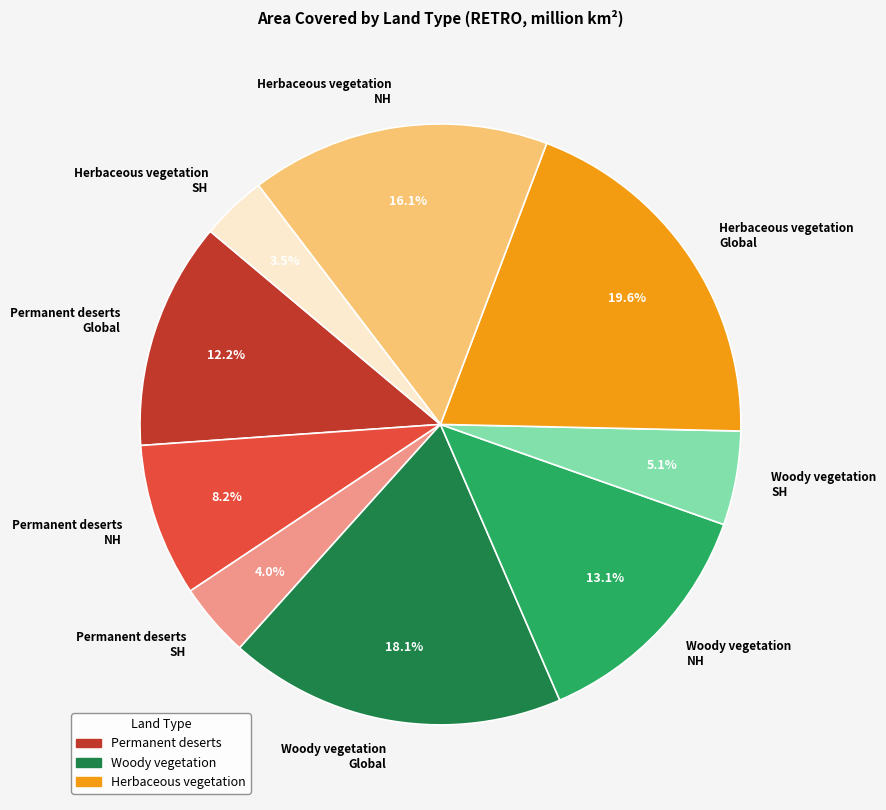

Between Herbaceous vegetation SH and Permanent deserts NH, which is larger?

Permanent deserts NH